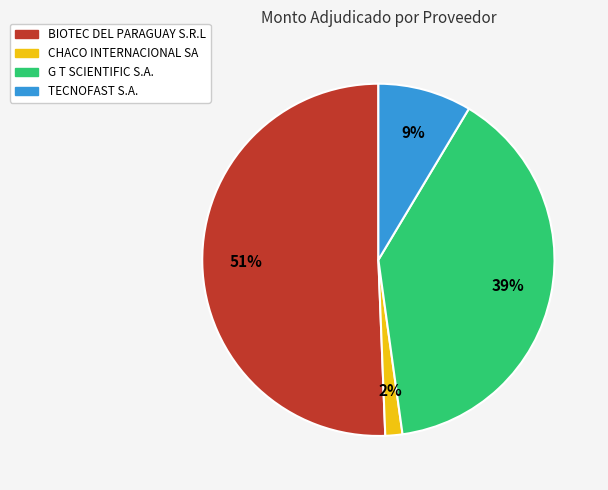

Rank the categories by value from highest to lowest.

BIOTEC DEL PARAGUAY S.R.L, G T SCIENTIFIC S.A., TECNOFAST S.A., CHACO INTERNACIONAL SA